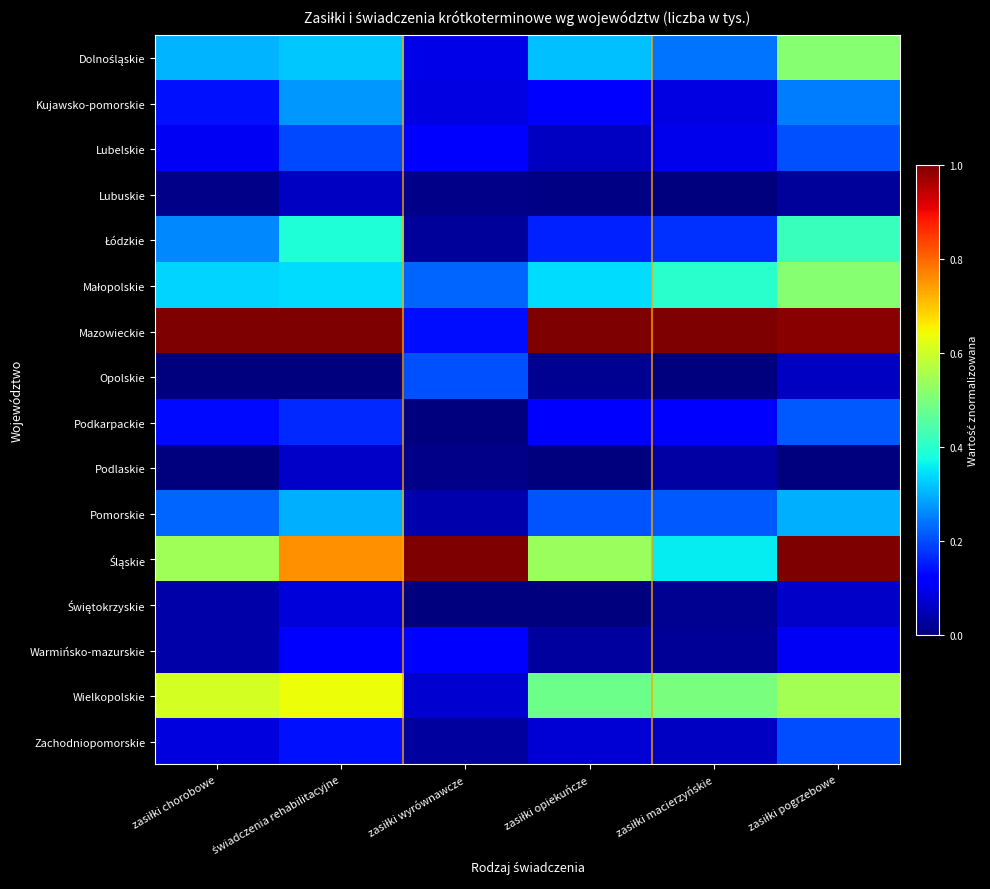

What is the spread (max minus min) of values at zasiłki wyrównawcze?

1.0